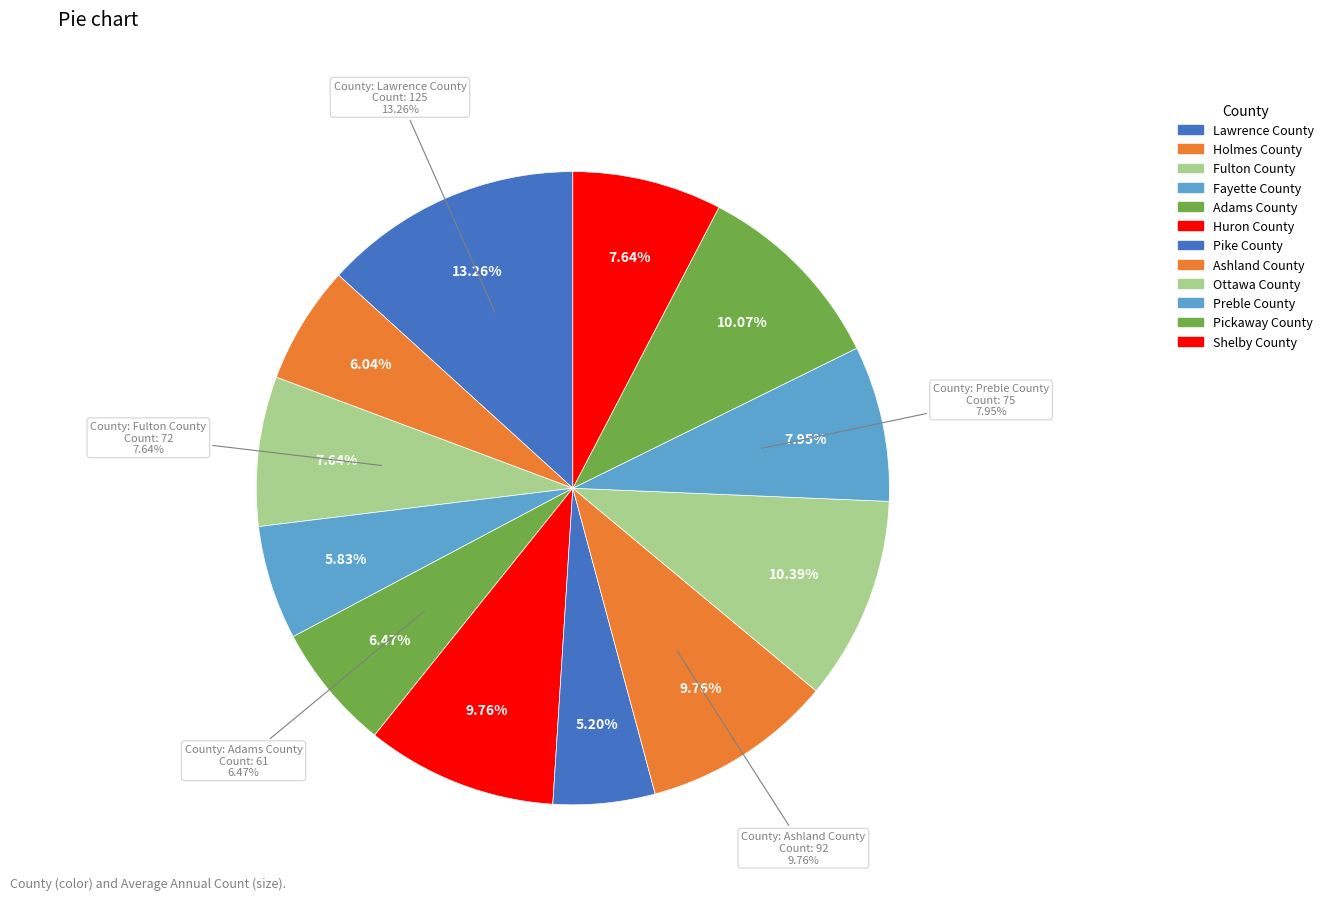

To the nearest percent, what portion does Pickaway County represent?

10%